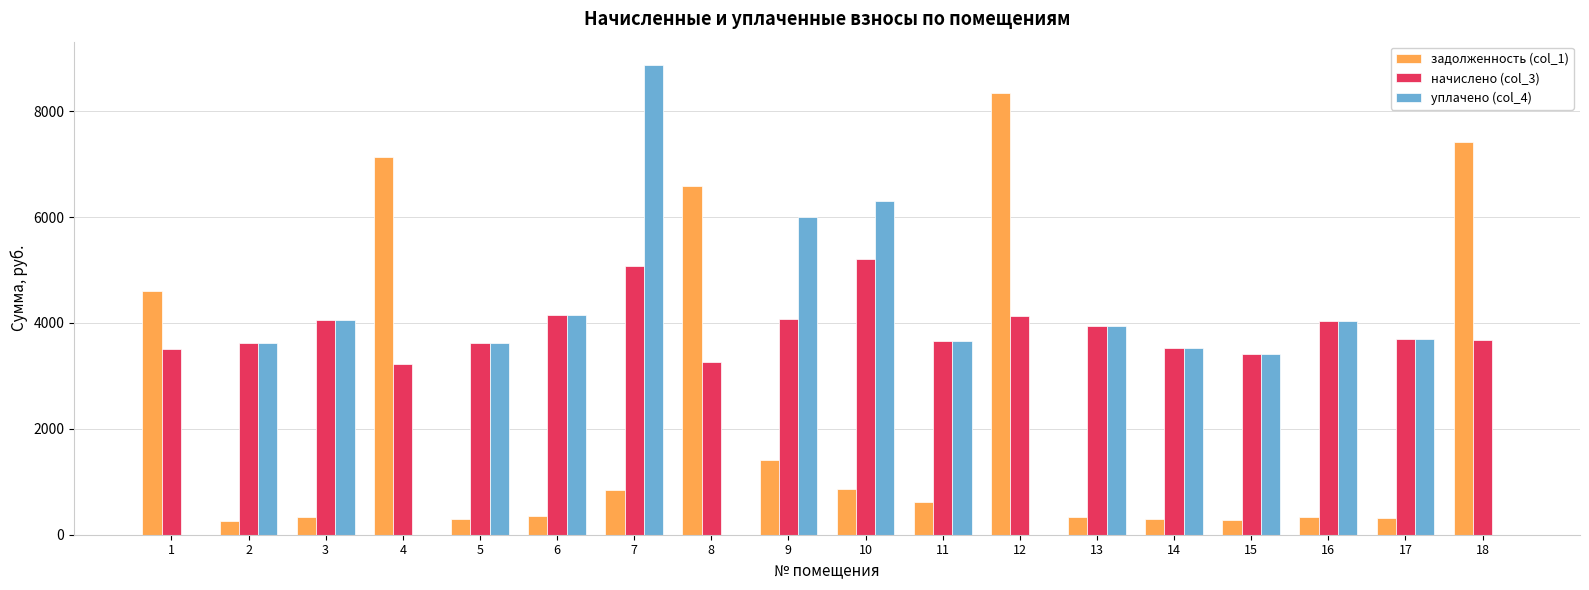

Between 4 and 13, which series saw the biggest shift?

задолженность (col_1)